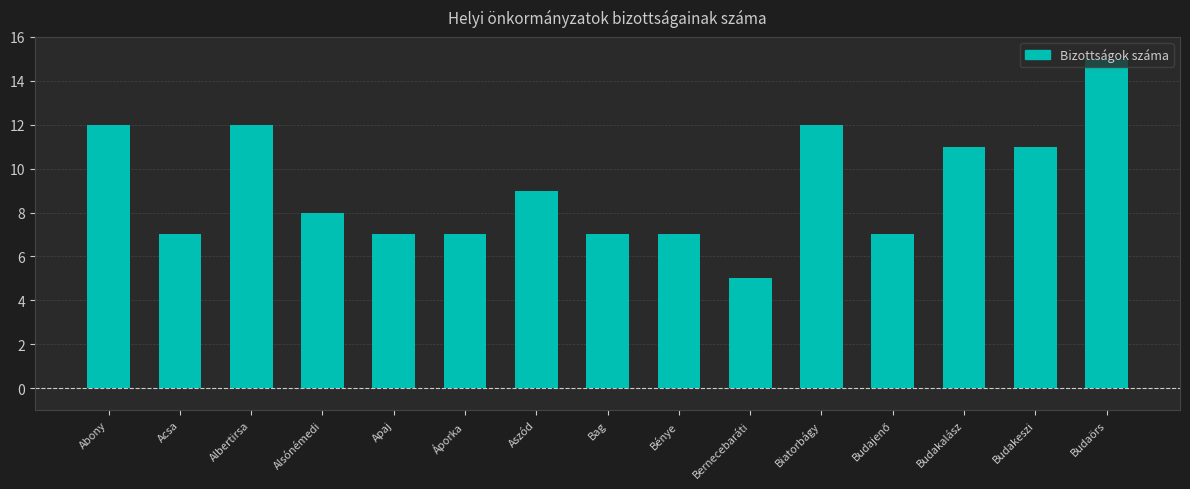

What is the label of the 2nd bar from the left?

Acsa